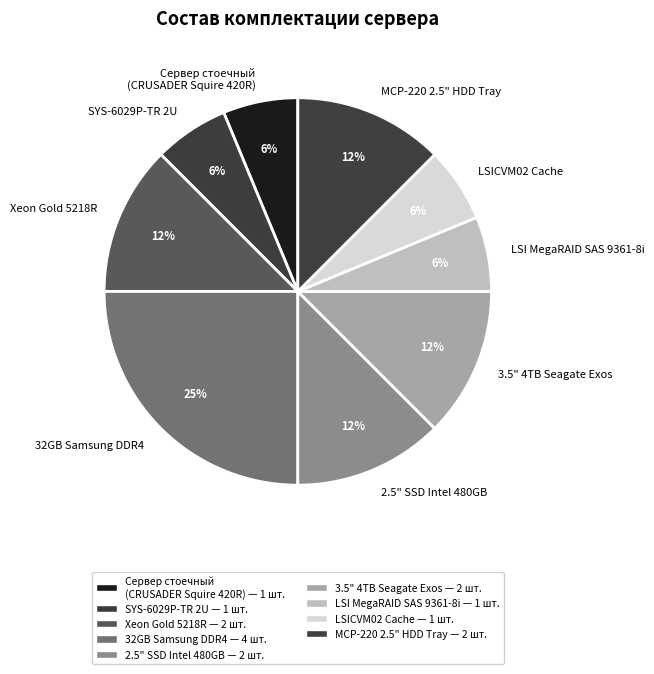

To the nearest percent, what portion does Сервер стоечный (CRUSADER Squire 420R) represent?

6%